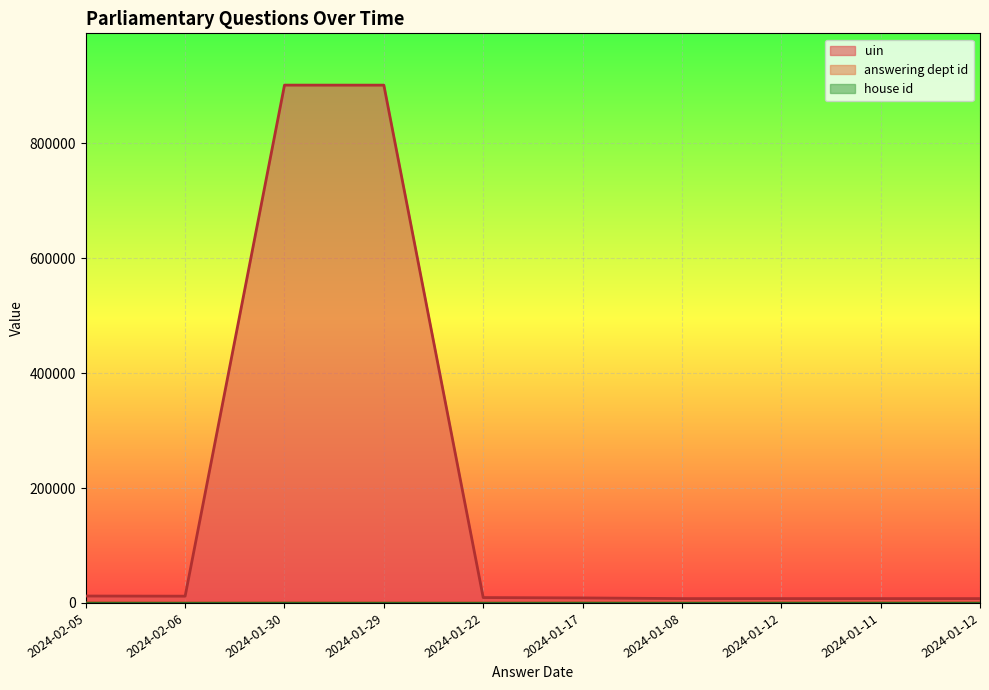

The value of uin at 2024-01-12 is 11276. True or false?

False